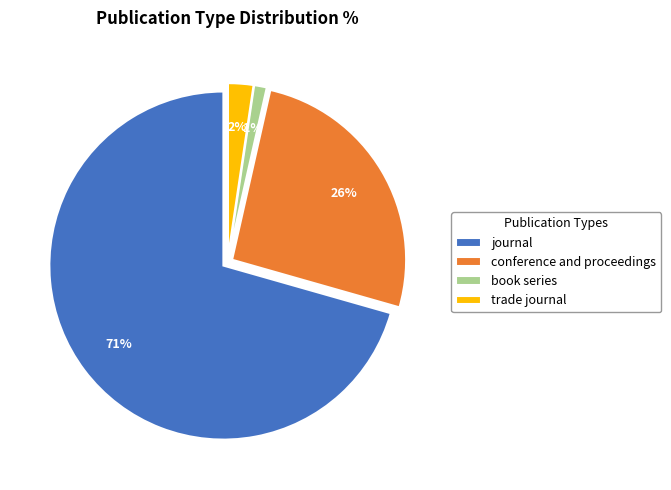

Do conference and proceedings and journal together represent more than half of the pie?

Yes